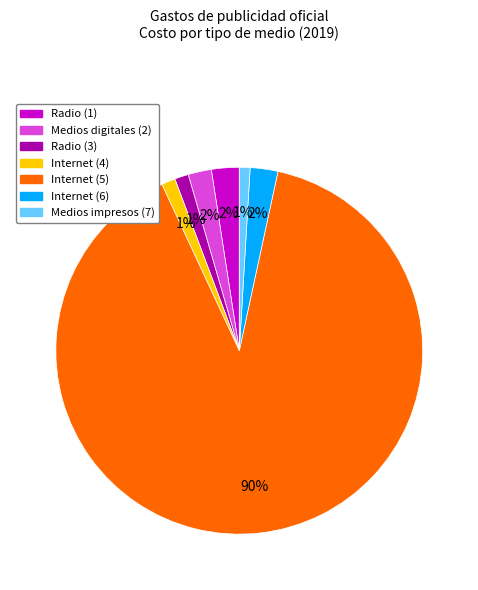

To the nearest percent, what percentage of the pie is Radio (1)?

2%